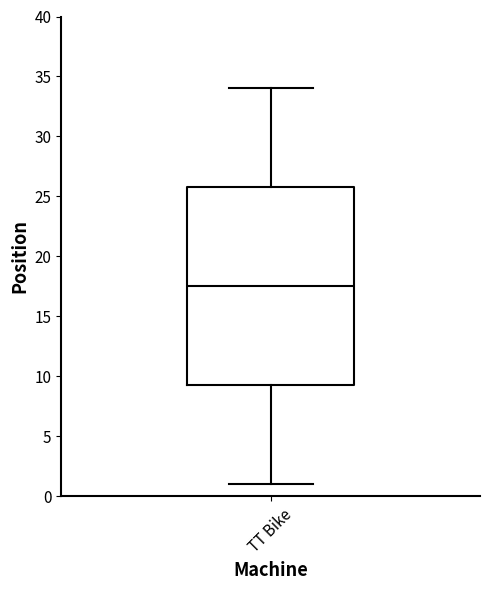

Where does the median line of the box for TT Bike sit on the y-axis? The values are not printed on the chart, so give them approximately, as read against the axis.

17.5